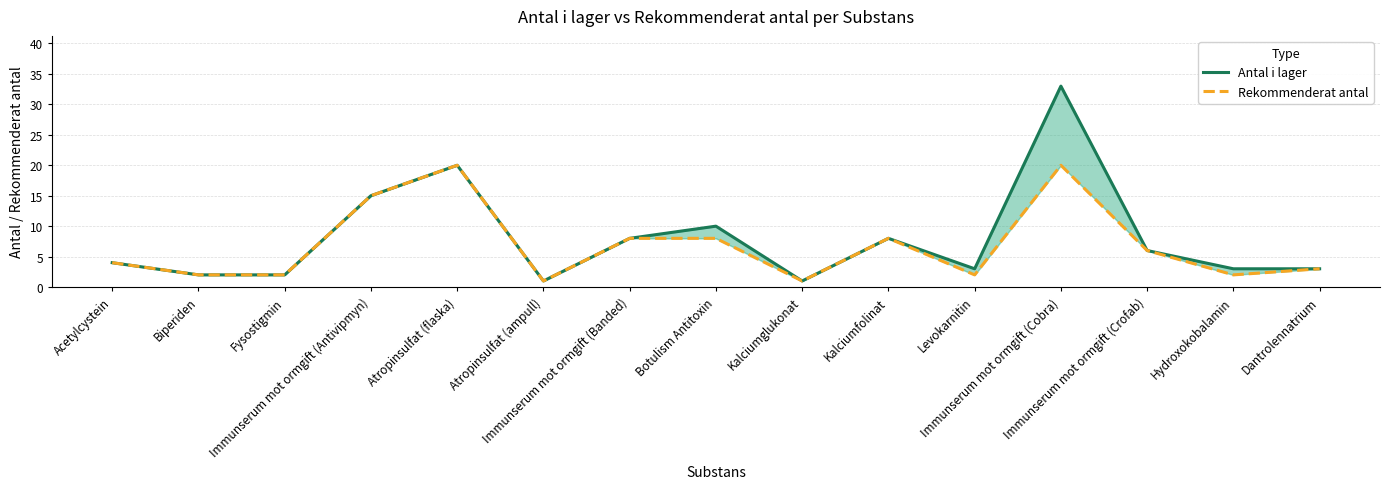

What is the value of the Antal i lager point at the 8th from the left?

10